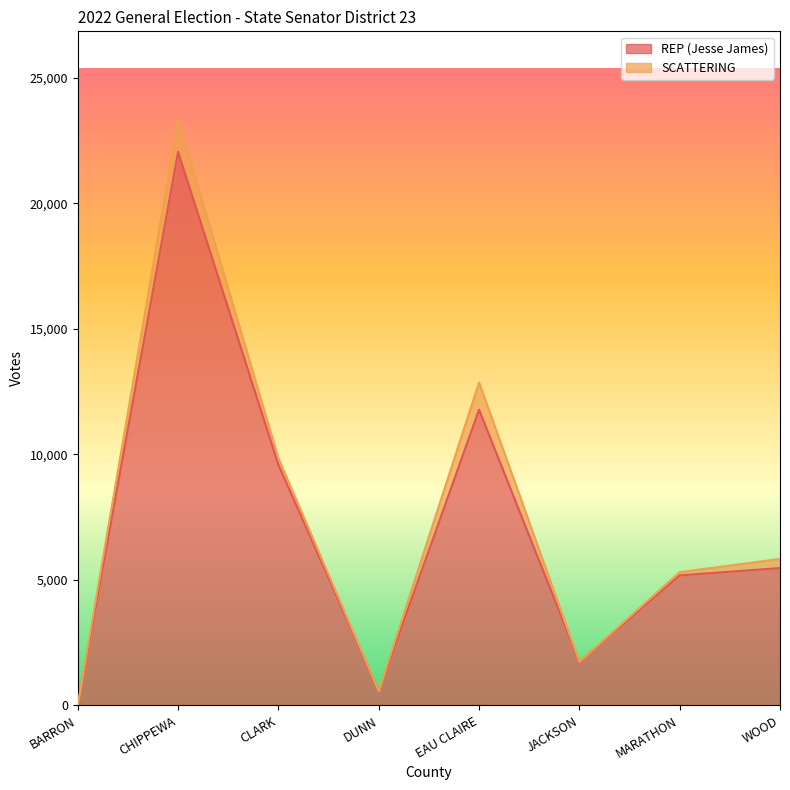

Reading left to right, list all the values displayed in this chart.

BARRON=7	CHIPPEWA=22056	CLARK=9581	DUNN=574	EAU CLAIRE=11782	JACKSON=1738	MARATHON=5181	WOOD=5472